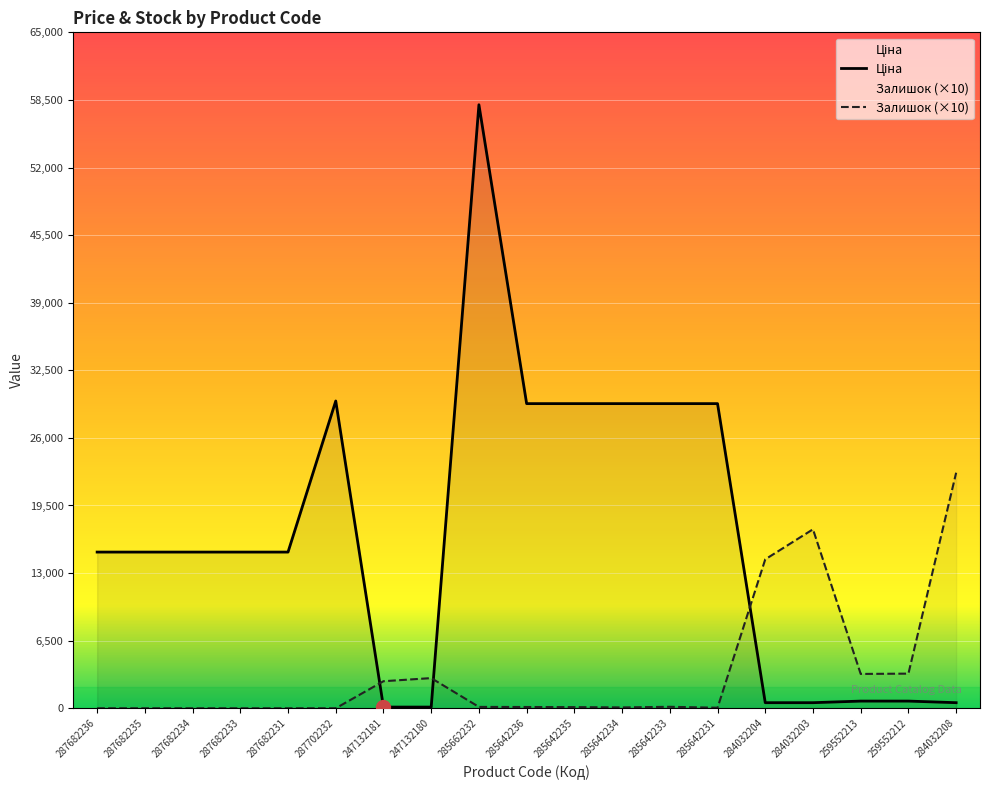

What are all the series names shown in the legend?

Ціна, Залишок (×10)